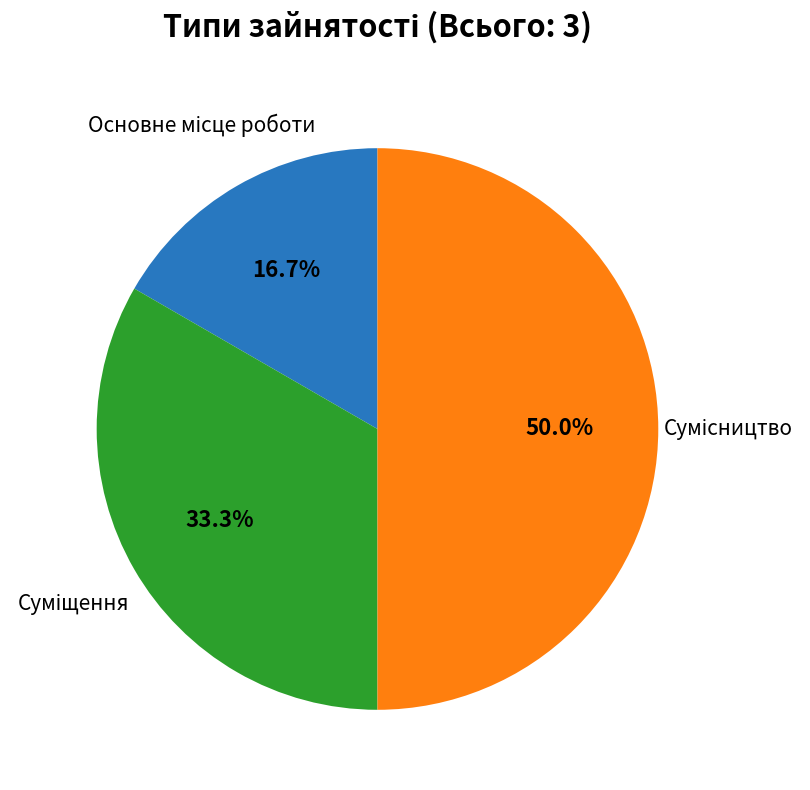

Does Основне місце роботи represent more than half of the total?

No